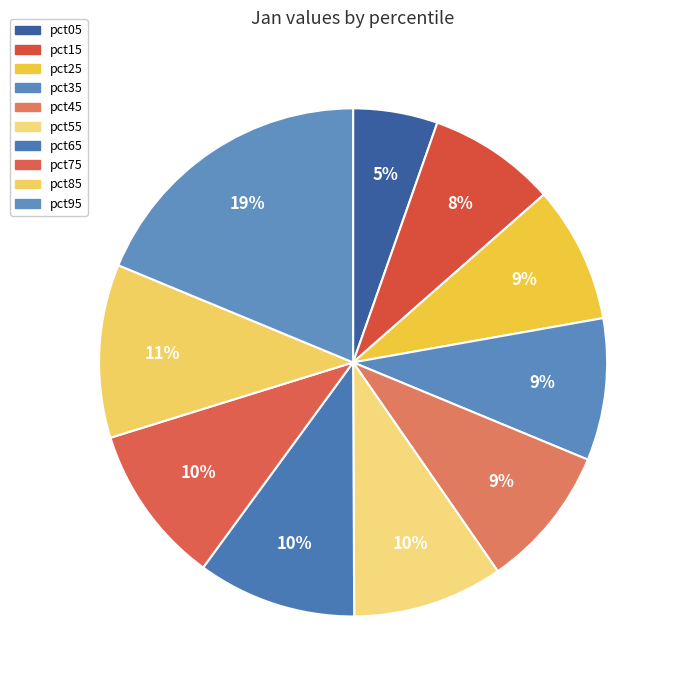

How many segments does this pie chart have?

10